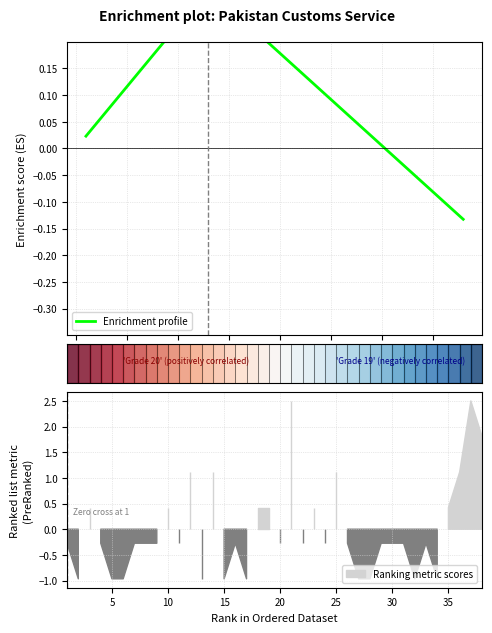

Does the chart display data point markers on the line(s)?

No